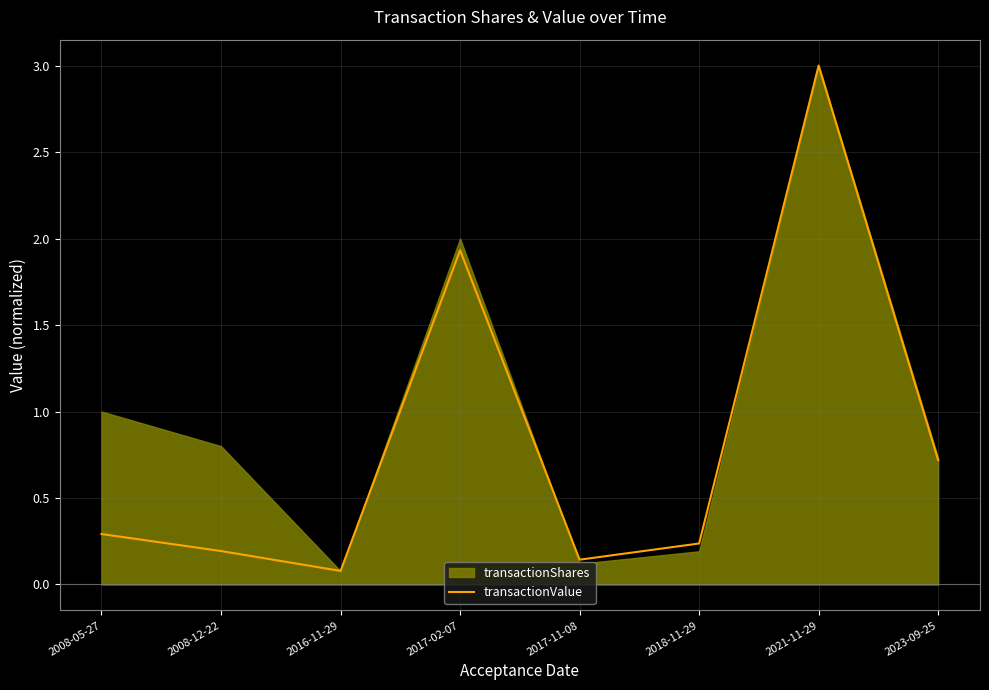

True or false: the data has more than 0 interior local peaks.

True